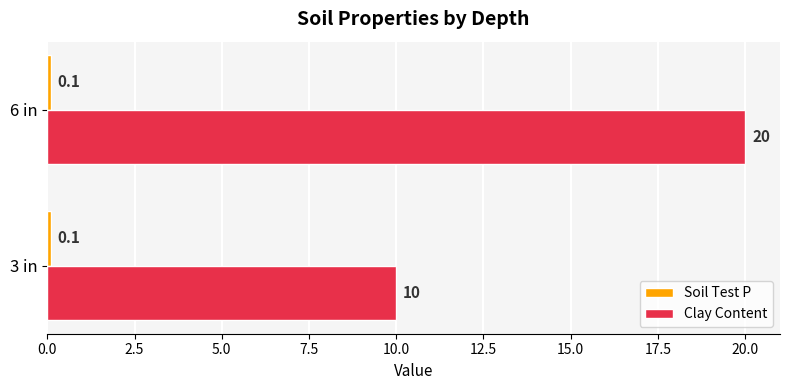

What is the greatest value displayed?

20.0